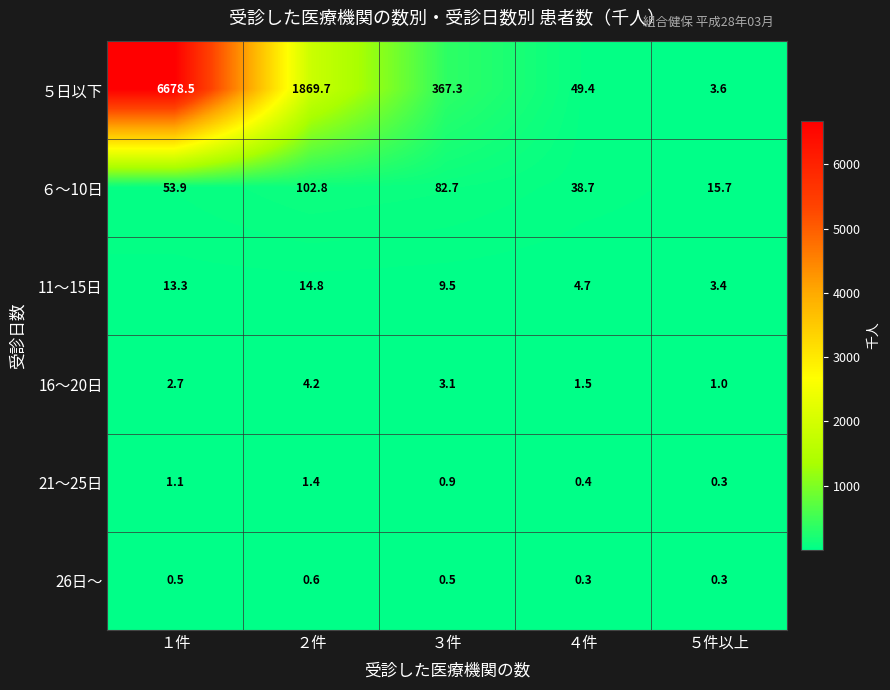

Reading right to left, extract all data points from this chart.

５日以下: 3.6	49.4	367.3	1869.7	6678.5
６～10日: 15.7	38.7	82.7	102.8	53.9
11～15日: 3.4	4.7	9.5	14.8	13.3
16～20日: 1.0	1.5	3.1	4.2	2.7
21～25日: 0.3	0.4	0.9	1.4	1.1
26日～: 0.3	0.3	0.5	0.6	0.5